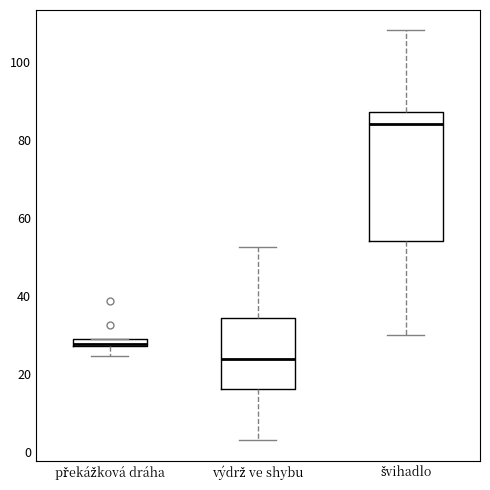

Which box's median line is the highest?

švihadlo